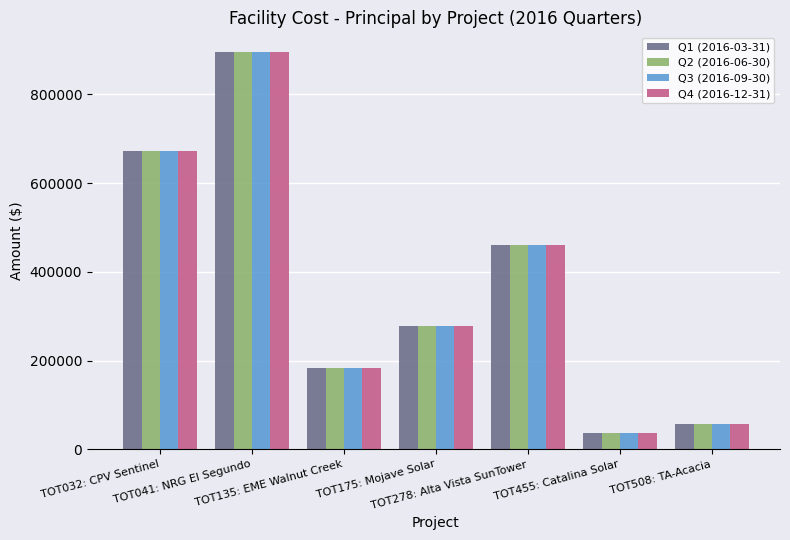

What are all the series names shown in the legend?

Q1 (2016-03-31), Q2 (2016-06-30), Q3 (2016-09-30), Q4 (2016-12-31)